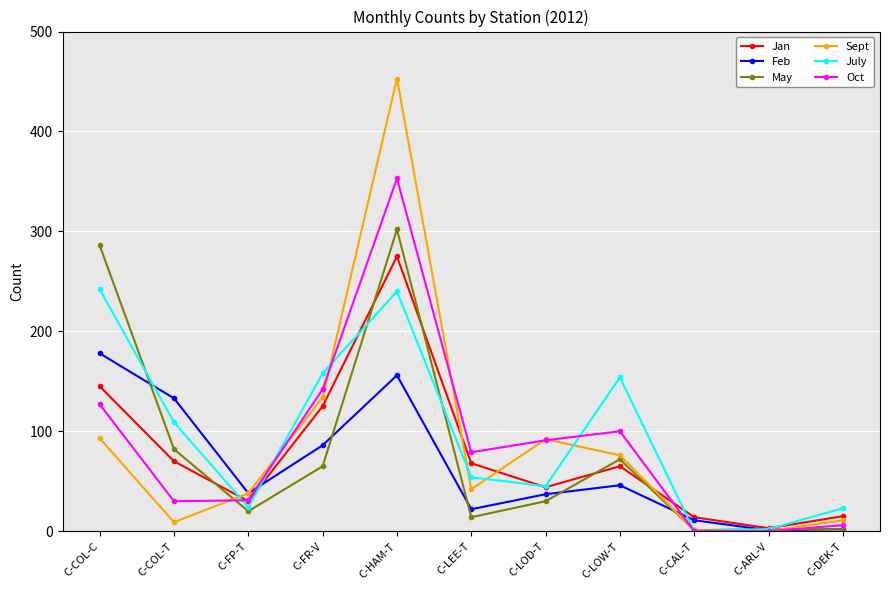

What is the total value across all series at C-COL-C?

1071